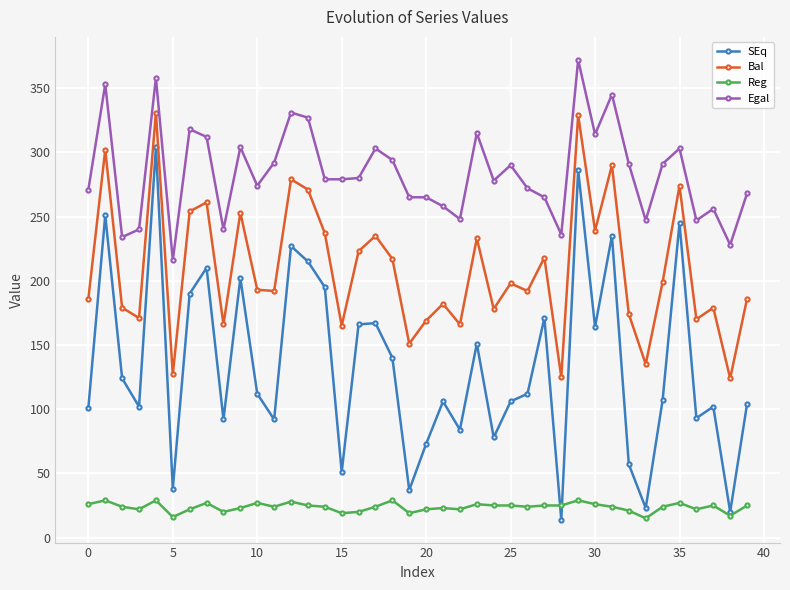

Rank the series by their maximum value, from highest to lowest.

Egal, Bal, SEq, Reg